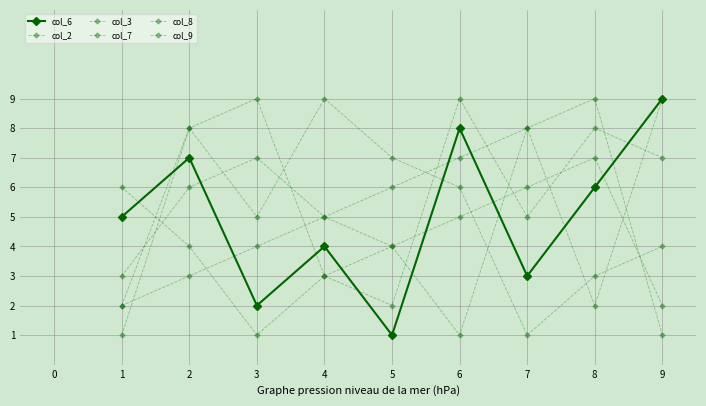

What is the maximum value for col_3?

9